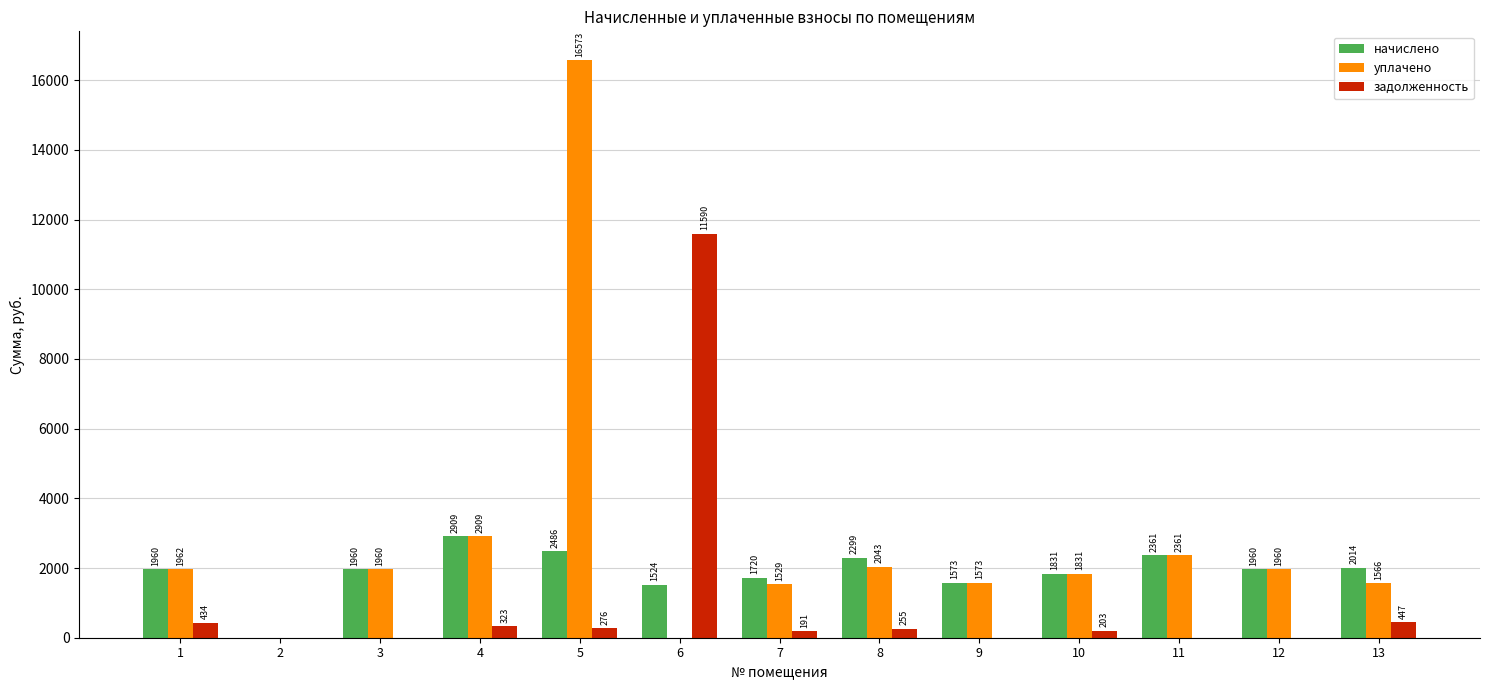

Is the value of начислено at 2 greater than the value of уплачено at 8?

No